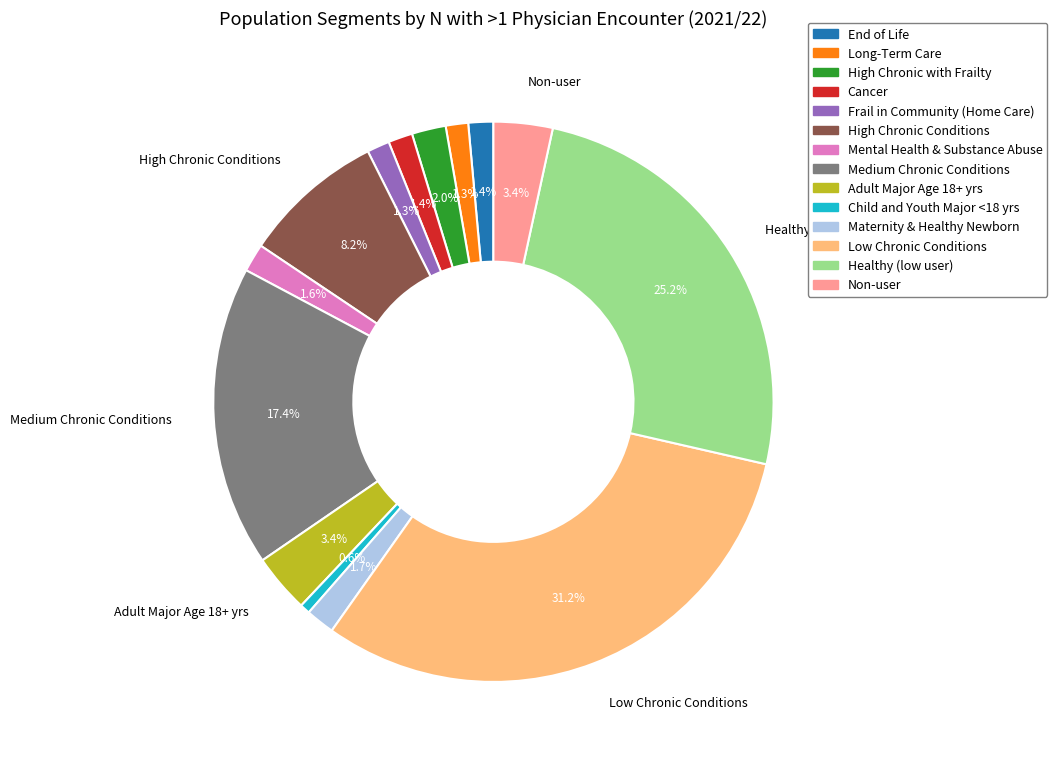

To the nearest percent, what is the combined percentage of Medium Chronic Conditions and End of Life?

19%